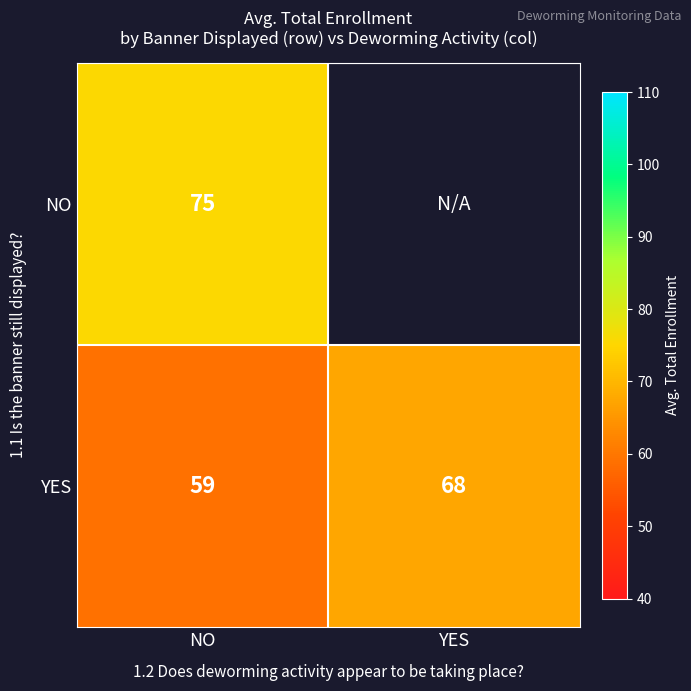

Which category has the highest value across all series?

NO